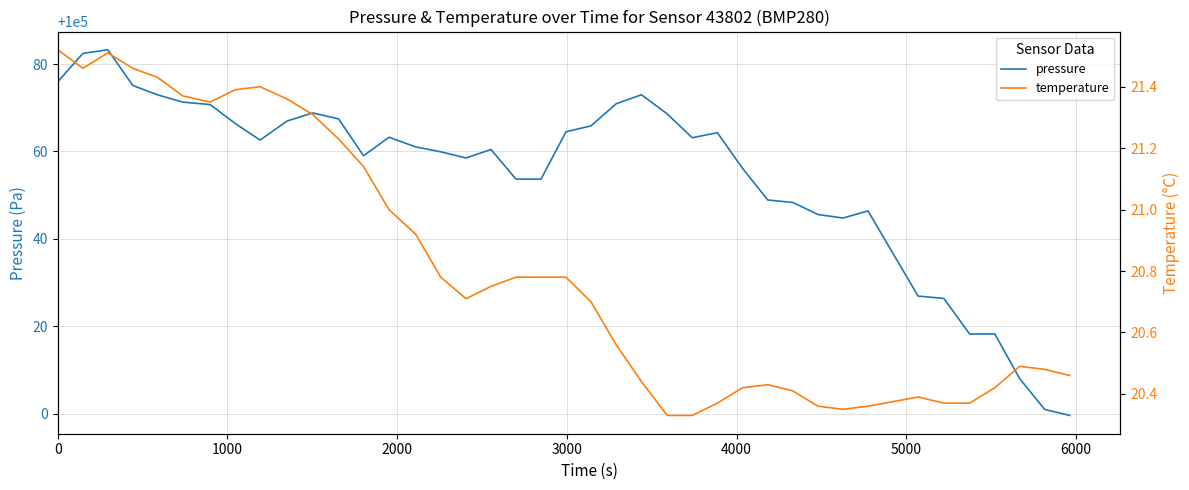

What are all the series names shown in the legend?

pressure, temperature